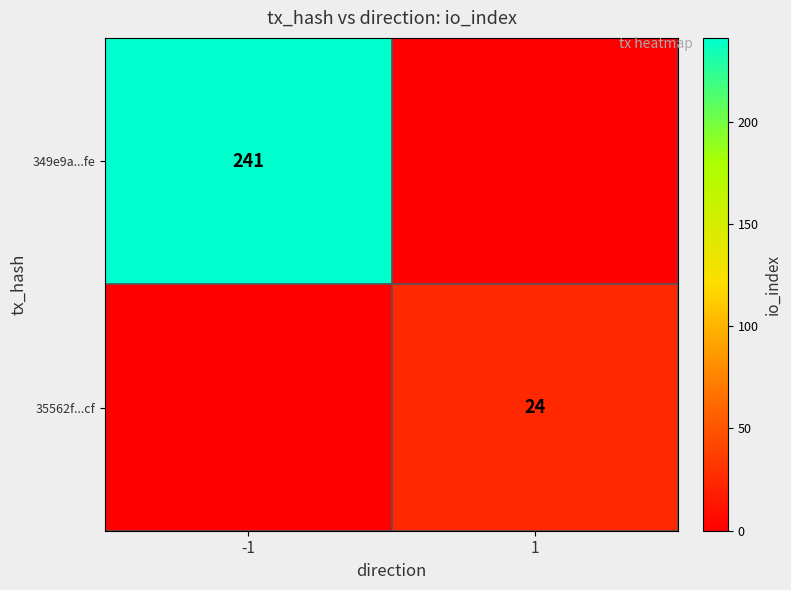

How many categories are shown in the chart?

2